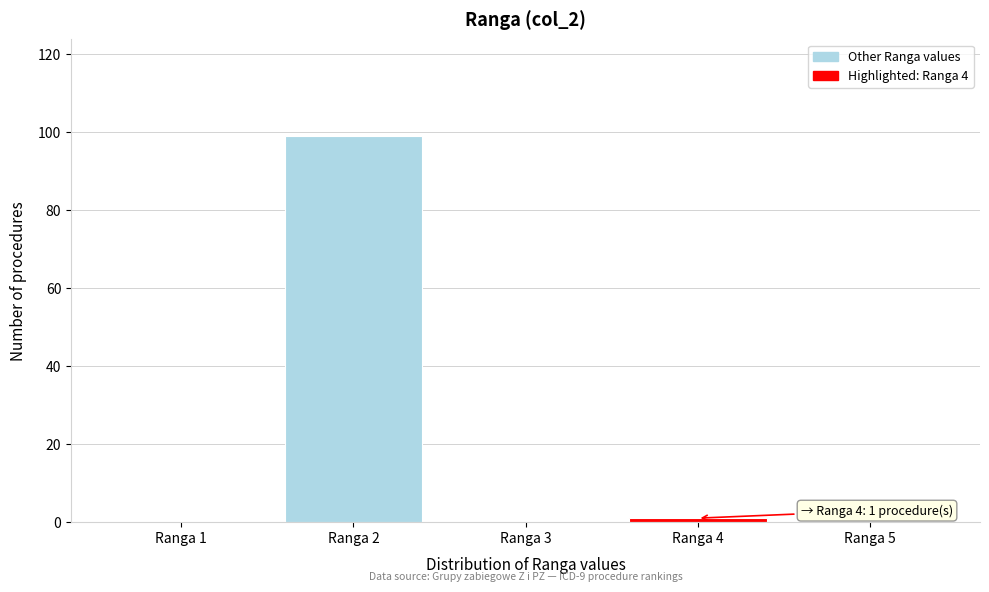

Which range on the x-axis has the tallest bar?

1.5 to 2.5